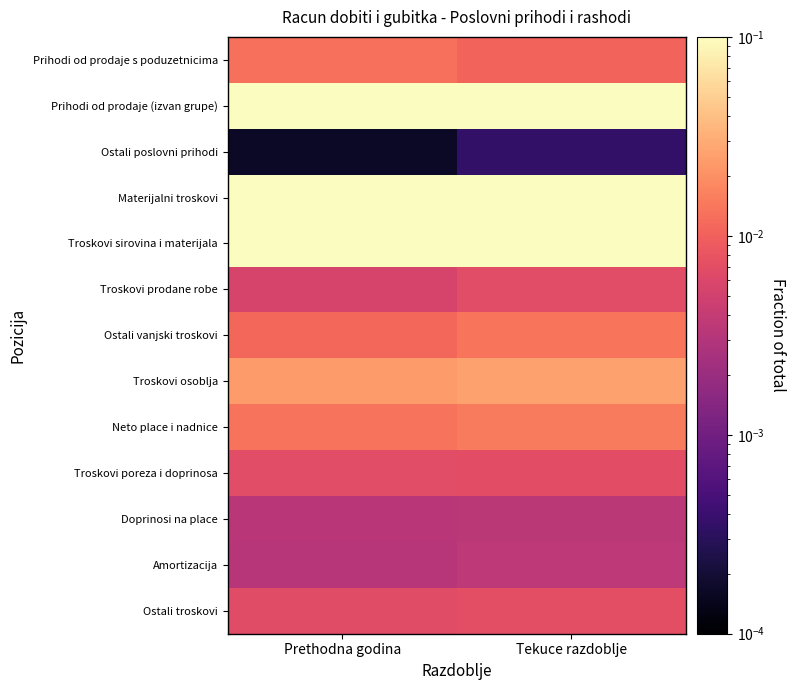

How many distinct data groups are displayed?

13